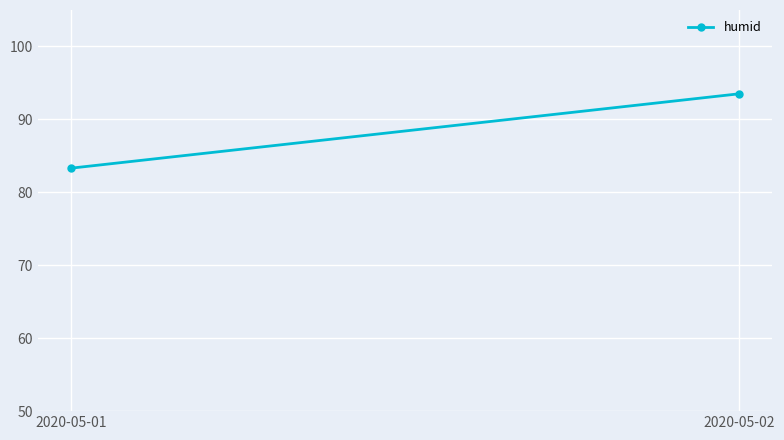

What is the sum of all values?

176.8